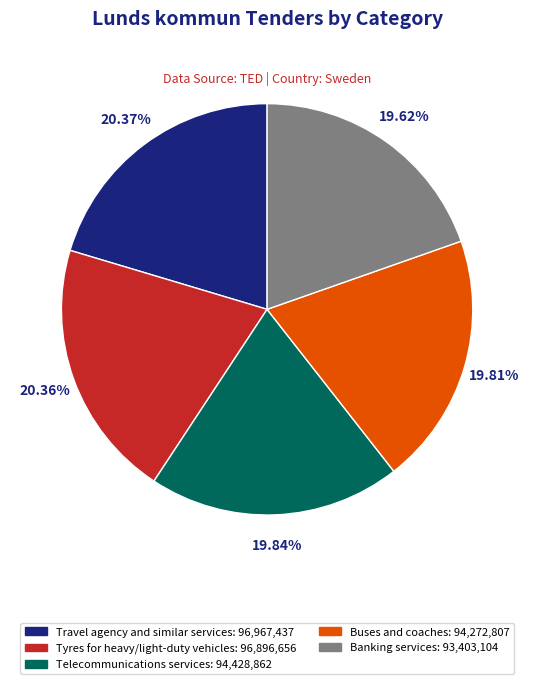

To the nearest percent, what is the combined percentage of Telecommunications services and Banking services?

39%